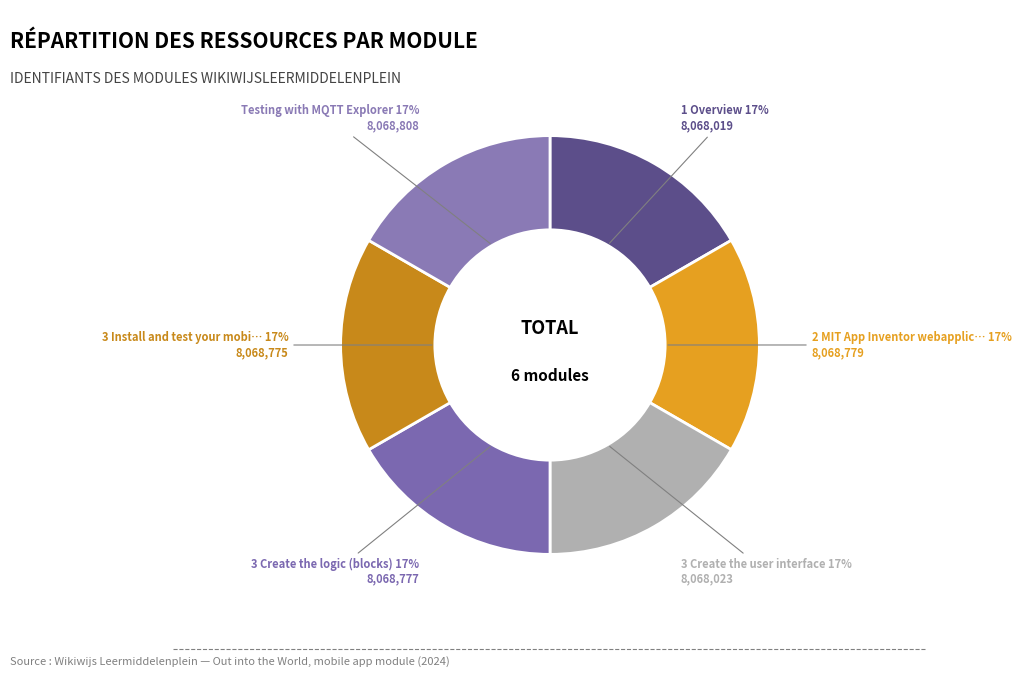

How many segments does this pie chart have?

6